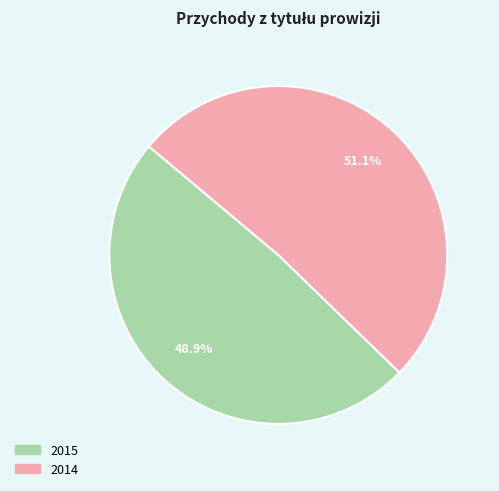

How many segments does this pie chart have?

2